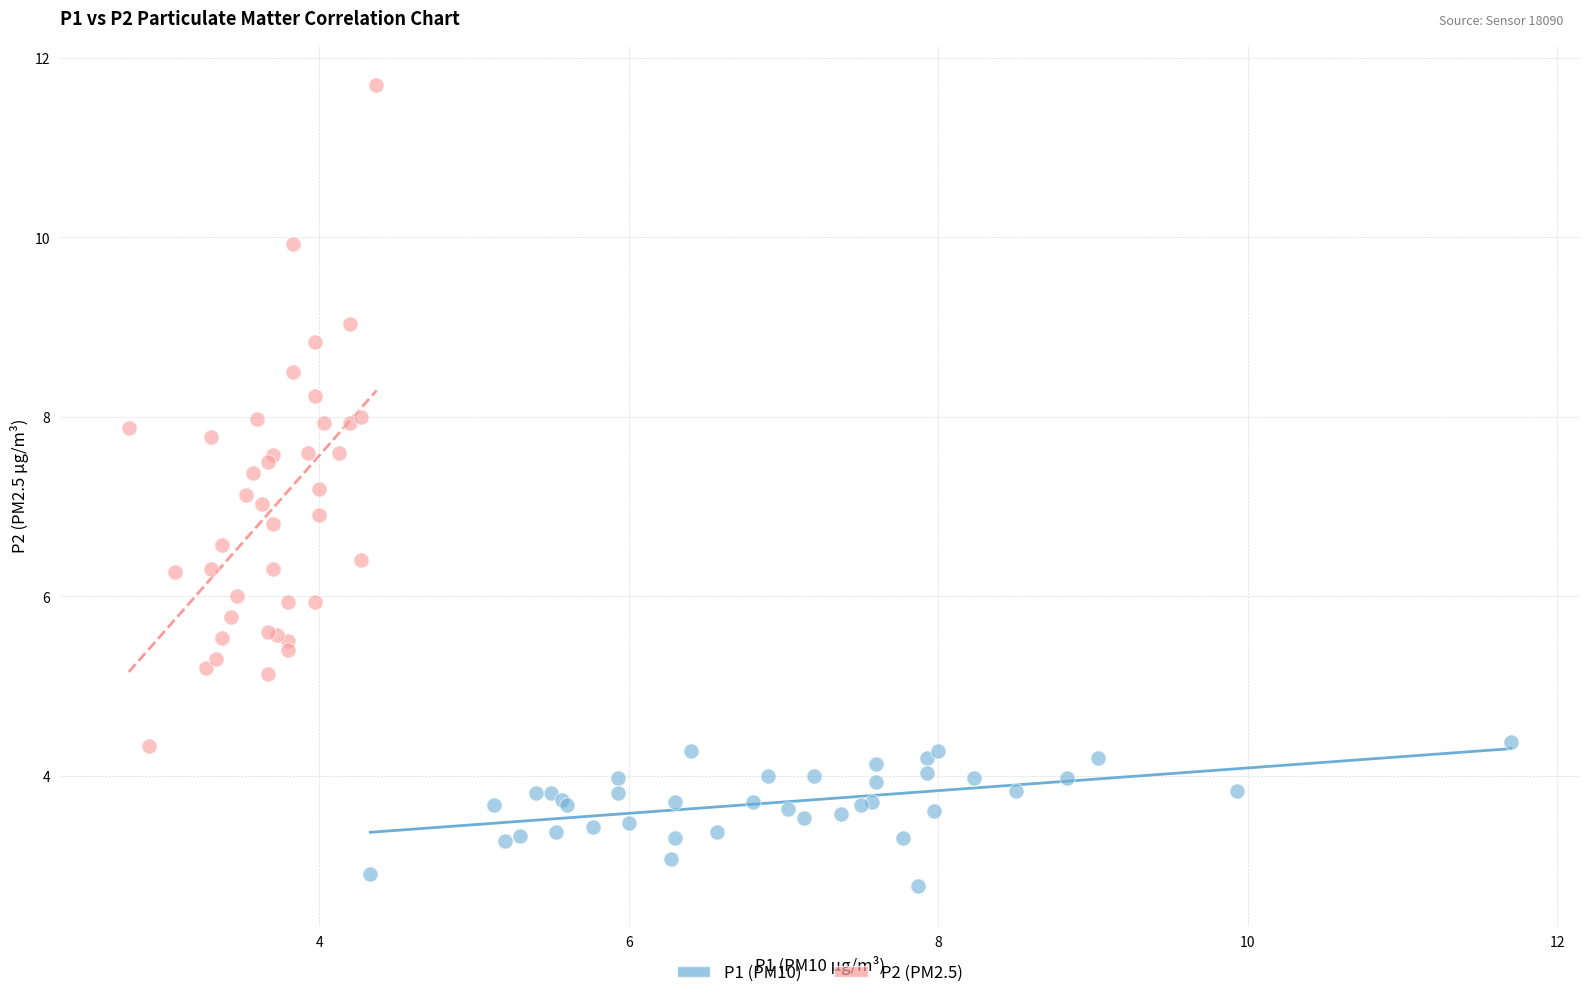

Which series reaches the maximum Y coordinate?

P2 (PM2.5)